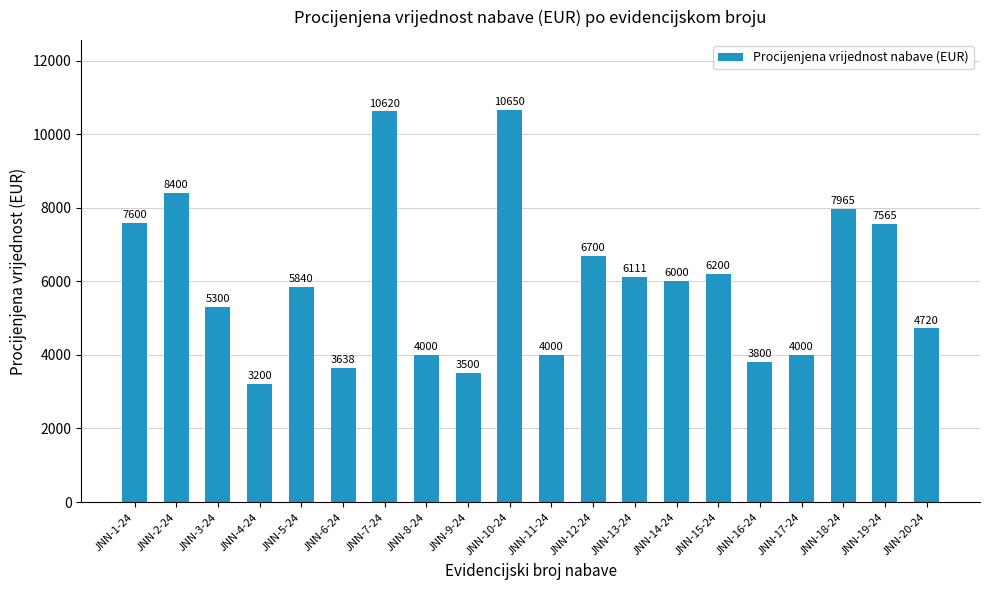

What is the sum of all values?

119809